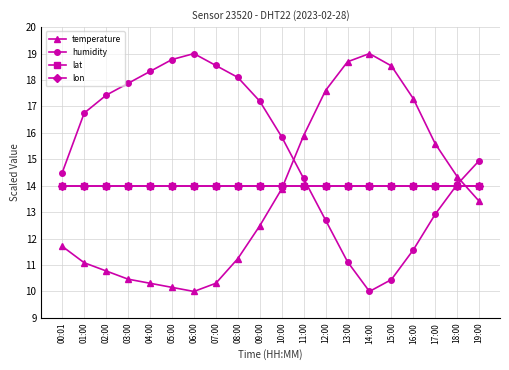

Which series changed the most between 16:00 and 17:00?

temperature